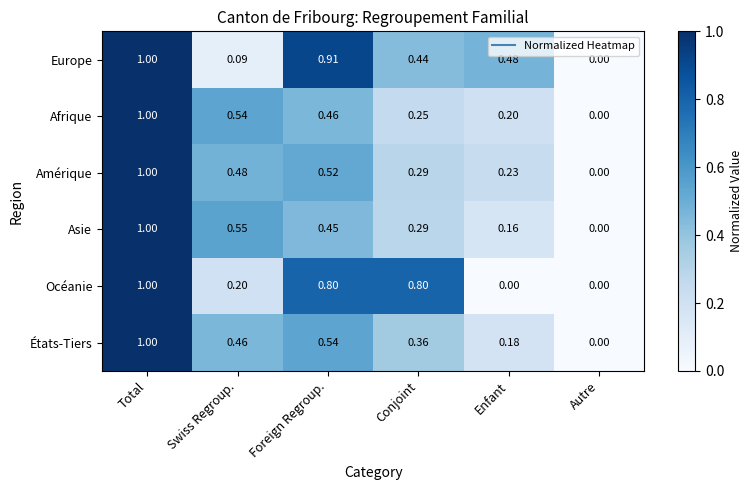

At which category does the chart reach its peak across all series?

Total